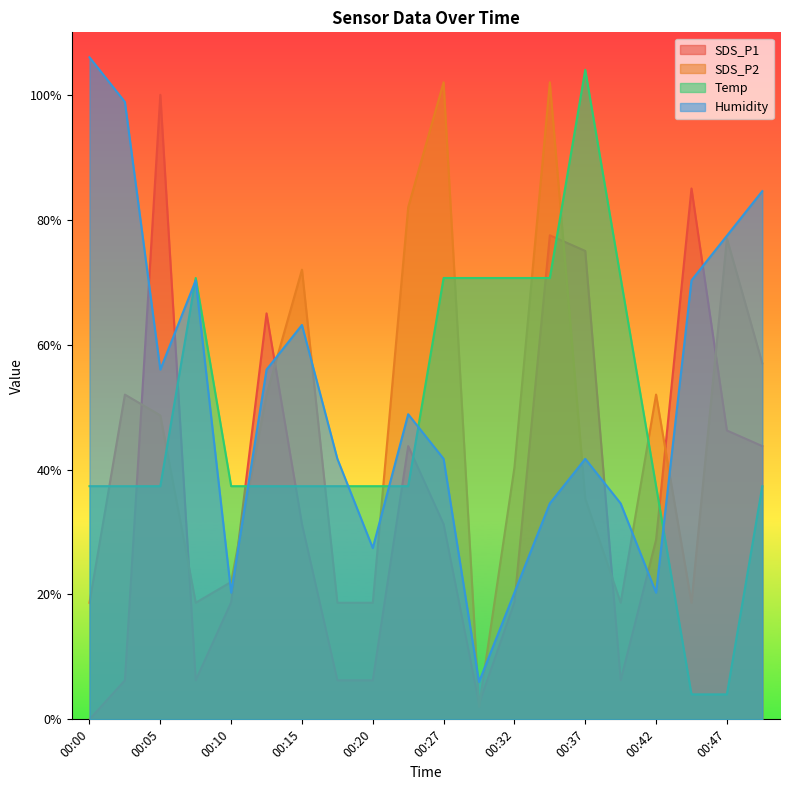

Where does the SDS_P2 series first go above 24?

00:02